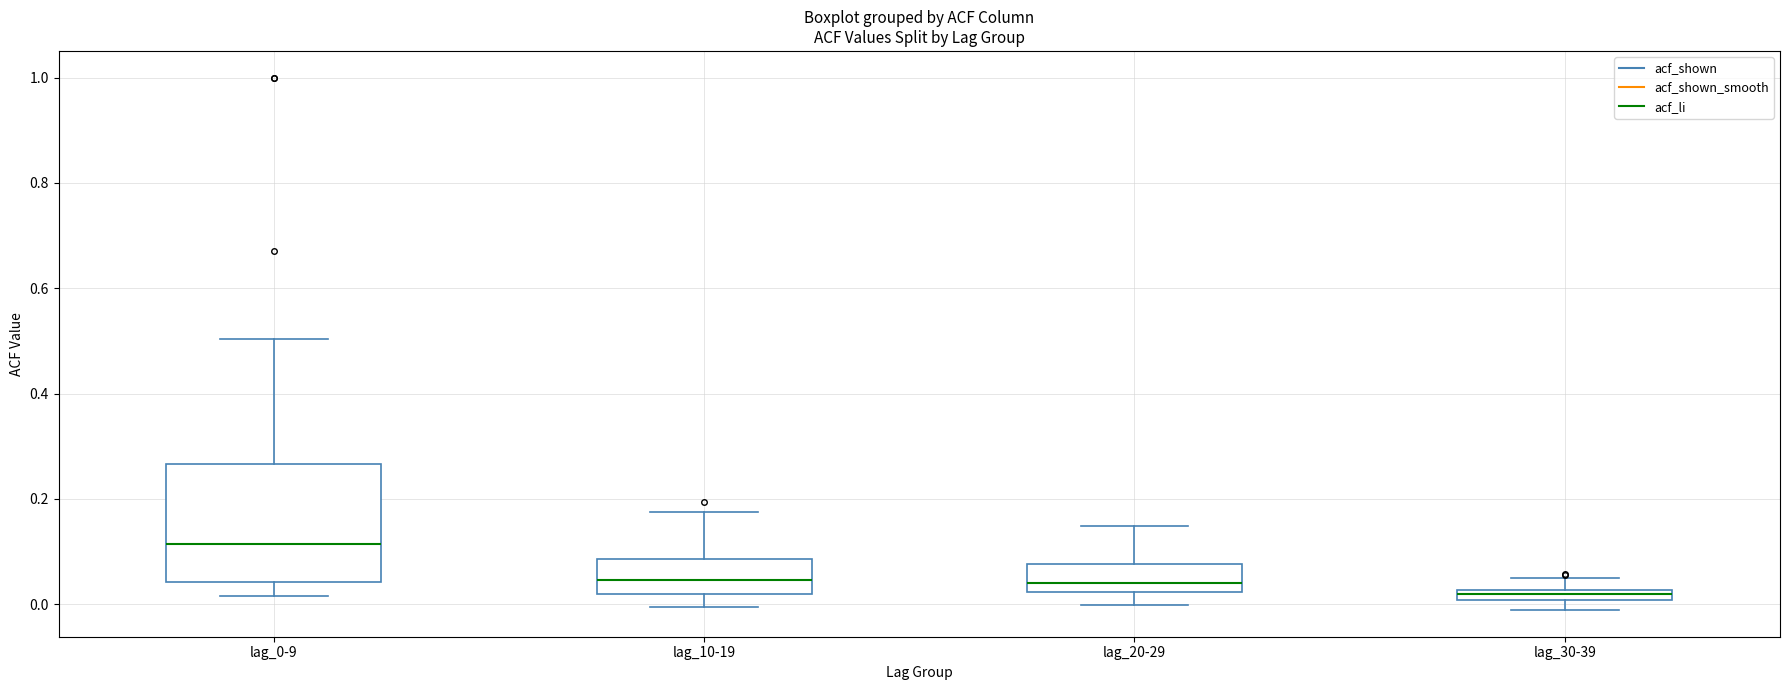

Which box has the highest median line?

lag_0-9